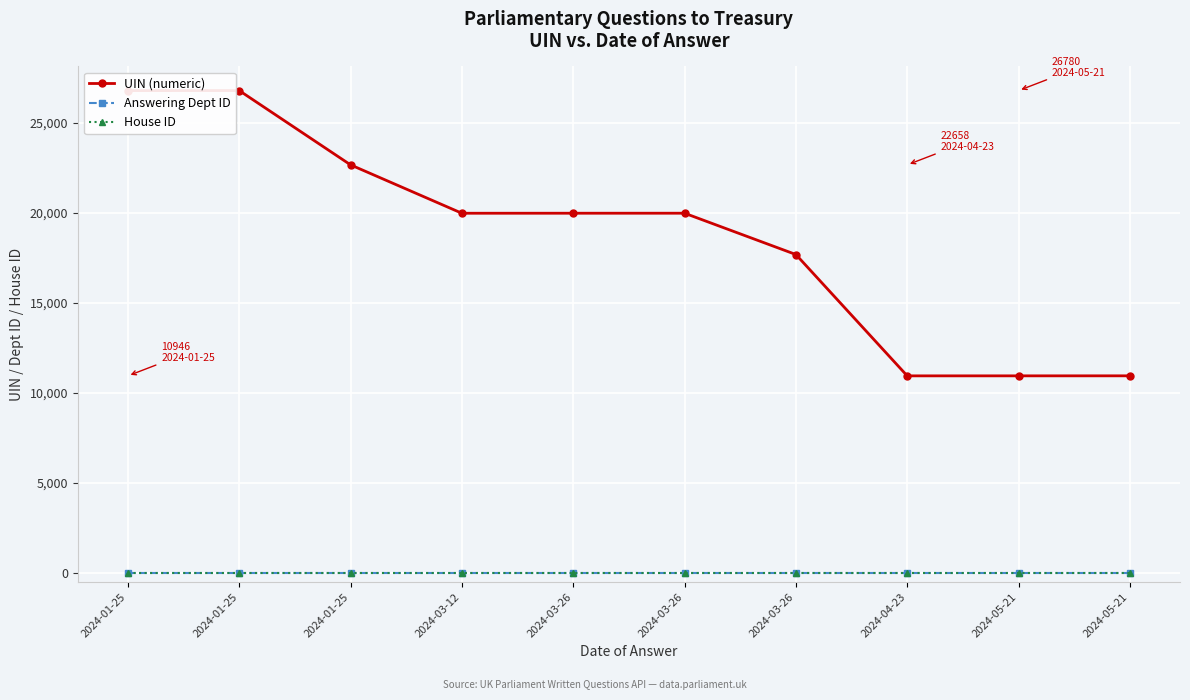

The House ID series shows 1 at 2024-03-26. True or false?

True